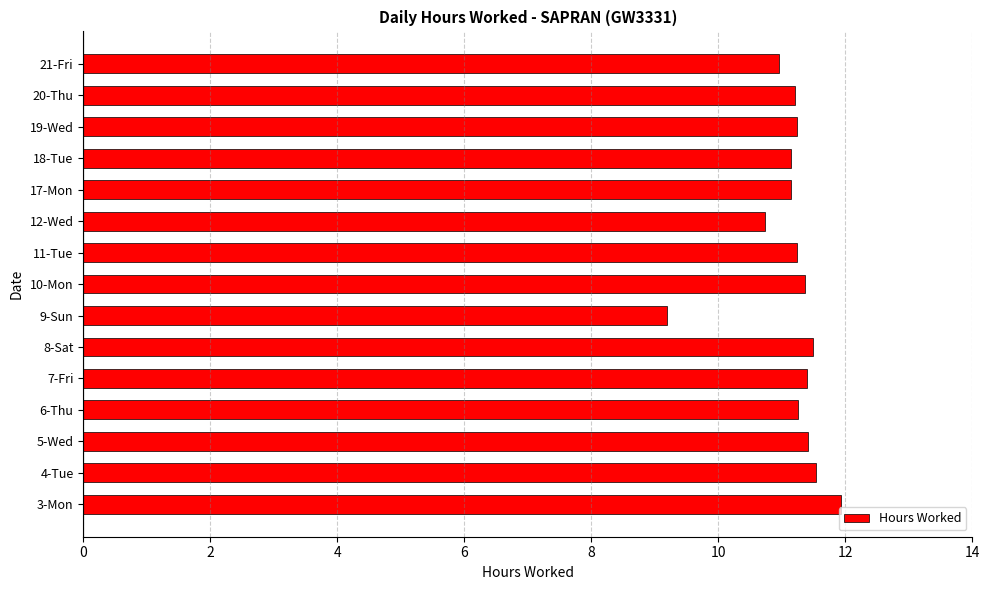

What is the approximate value at 5-Wed?

11.4